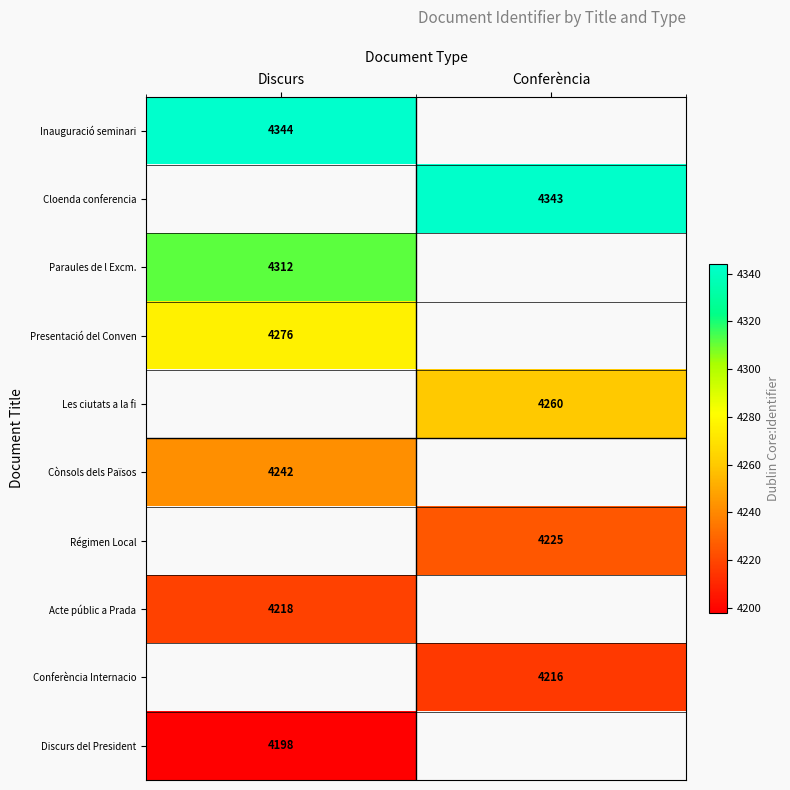

Is it true that Acte públic a Prada equals 4218 at Discurs?

True